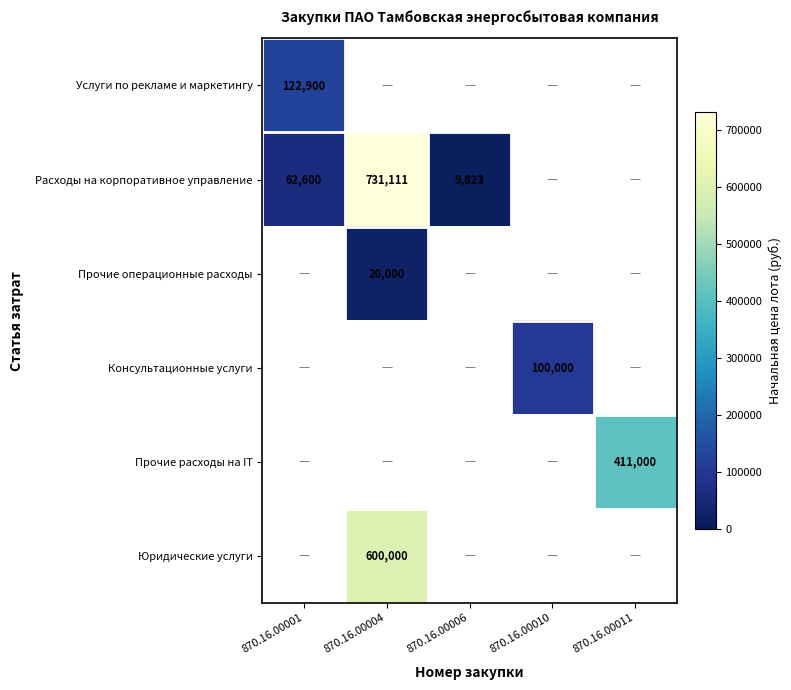

The value of Услуги по рекламе и маркетингу at 870.16.00001 is 122900. True or false?

True